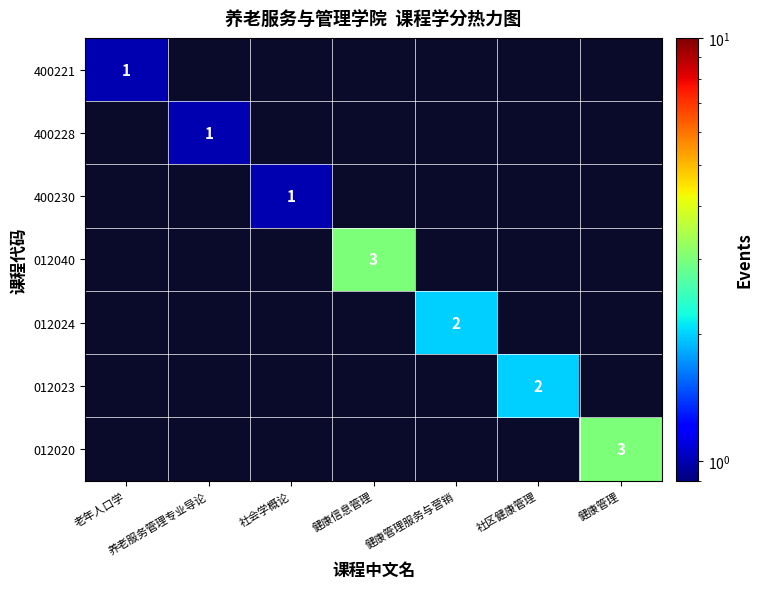

Between 老年人口学 and 养老服务管理专业导论, which is larger?

老年人口学